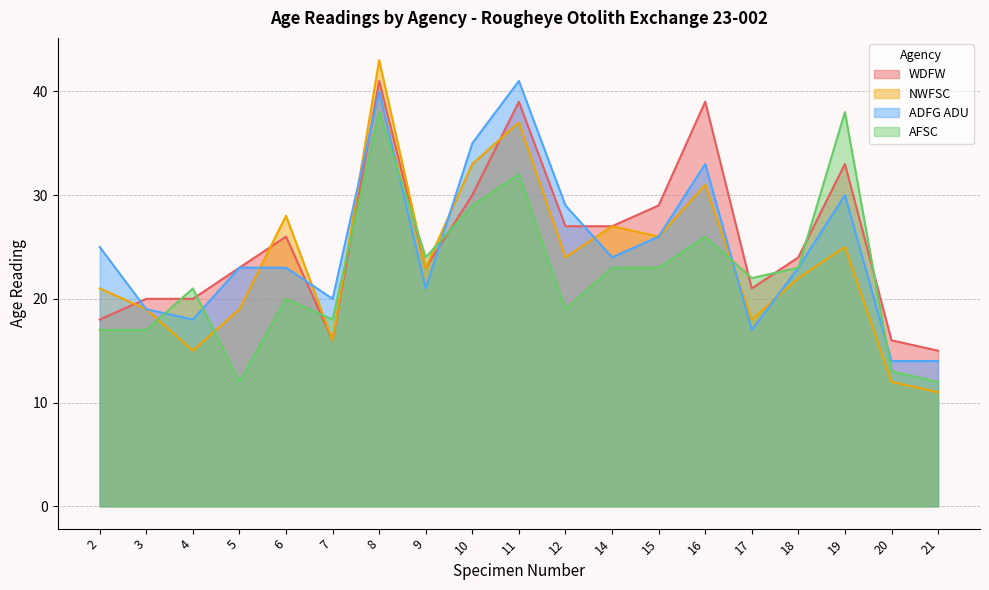

Reading left to right, extract all data points from this chart.

WDFW: 2=18	3=20	4=20	5=23	6=26	7=16	8=41	9=23	10=30	11=39	12=27	14=27	15=29	16=39	17=21	18=24	19=33	20=16	21=15
NWFSC: 2=21	3=19	4=15	5=19	6=28	7=16	8=43	9=23	10=33	11=37	12=24	14=27	15=26	16=31	17=18	18=22	19=25	20=12	21=11
ADFG ADU: 2=25	3=19	4=18	5=23	6=23	7=20	8=40	9=21	10=35	11=41	12=29	14=24	15=26	16=33	17=17	18=23	19=30	20=14	21=14
AFSC: 2=17	3=17	4=21	5=12	6=20	7=18	8=38	9=24	10=29	11=32	12=19	14=23	15=23	16=26	17=22	18=23	19=38	20=13	21=12